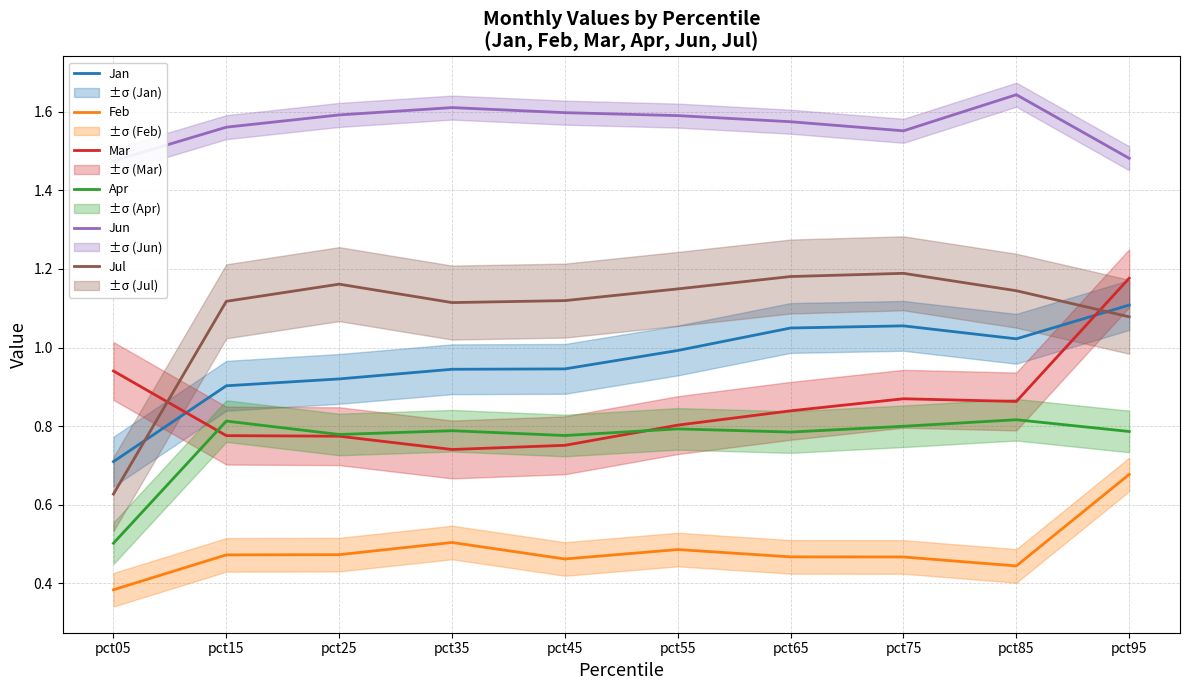

What is the average value of the Jan series?

1.0